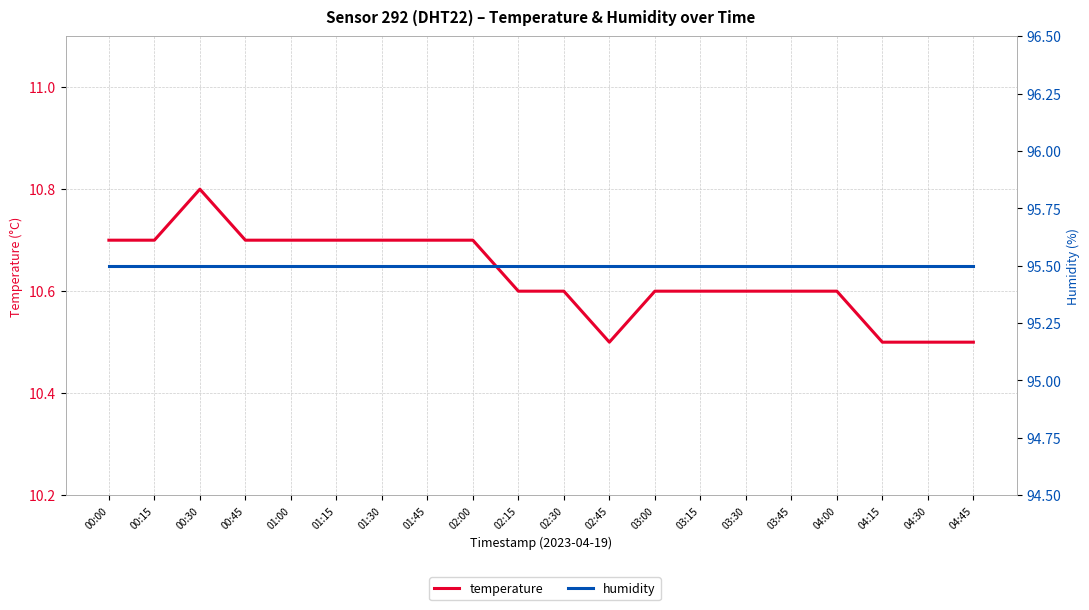

Rank the categories by humidity value from lowest to highest.

00:00, 00:15, 00:30, 00:45, 01:00, 01:15, 01:30, 01:45, 02:00, 02:15, 02:30, 02:45, 03:00, 03:15, 03:30, 03:45, 04:00, 04:15, 04:30, 04:45